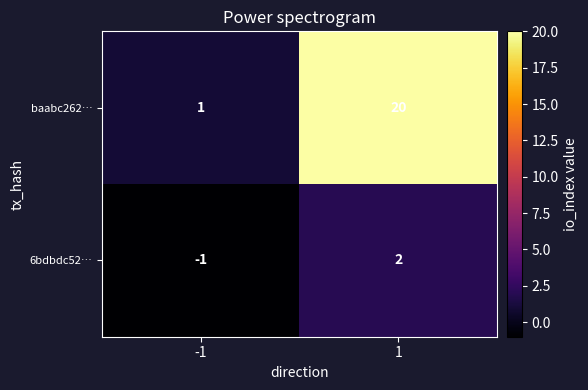

Which series changed the most between -1 and 1?

baabc262…